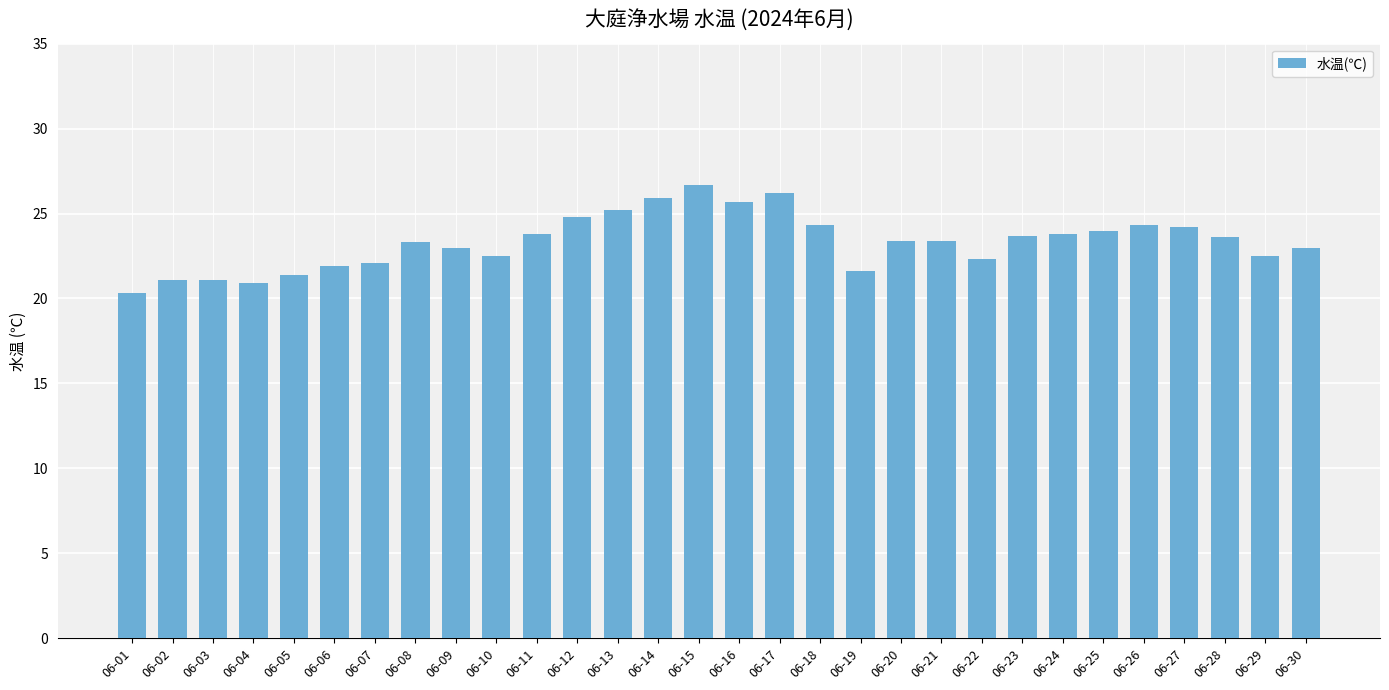

True or false: the data shows 24.8 at 06-12.

True